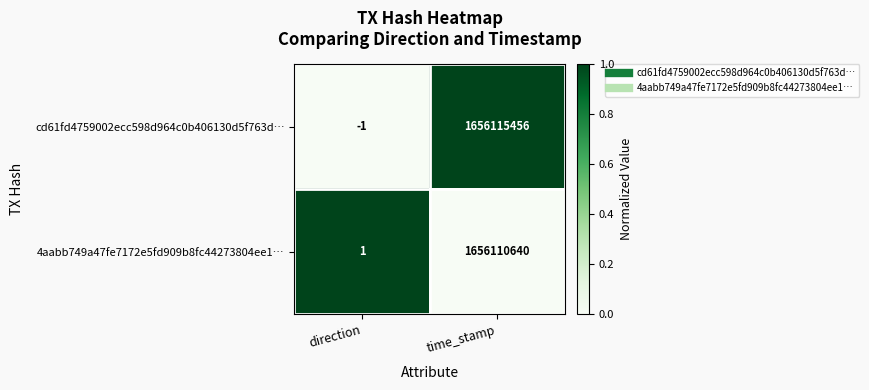

What value does the cd61fd4759002ecc598d964c0b406130d5f763d… series have at time_stamp, to the nearest 10?

1656115460